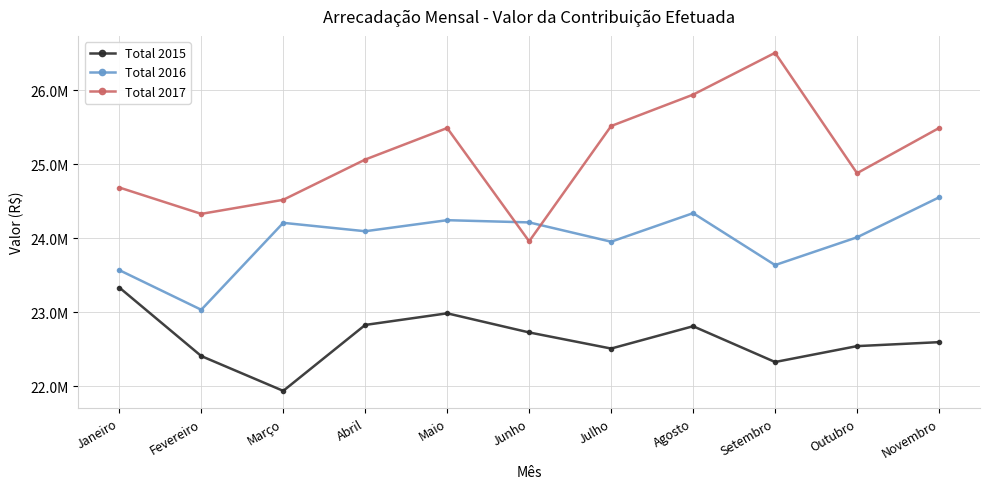

What are all the series names shown in the legend?

Total 2015, Total 2016, Total 2017